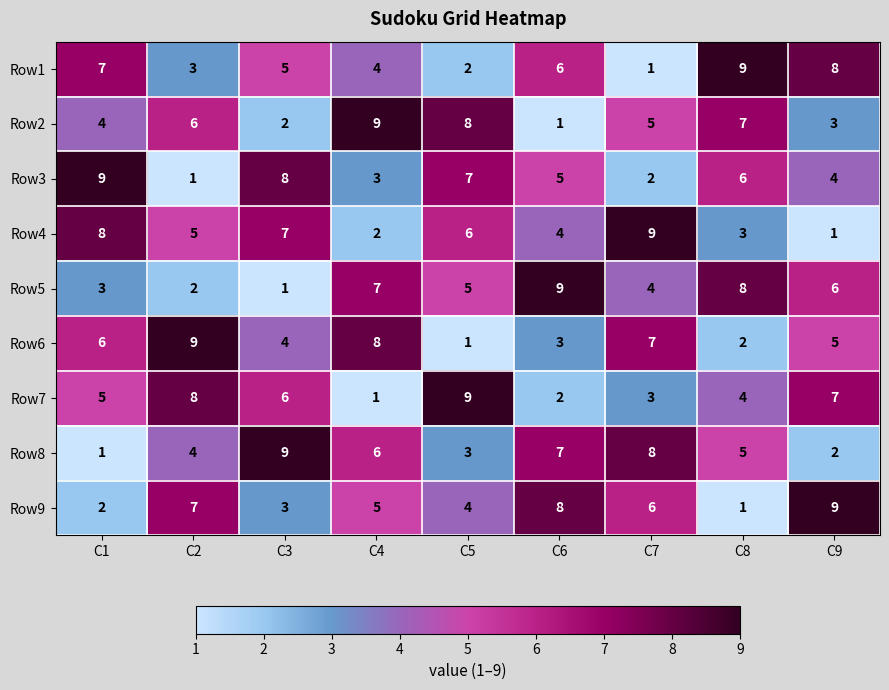

Rank the series at C4 from highest to lowest value.

Row2, Row6, Row5, Row8, Row9, Row1, Row3, Row4, Row7